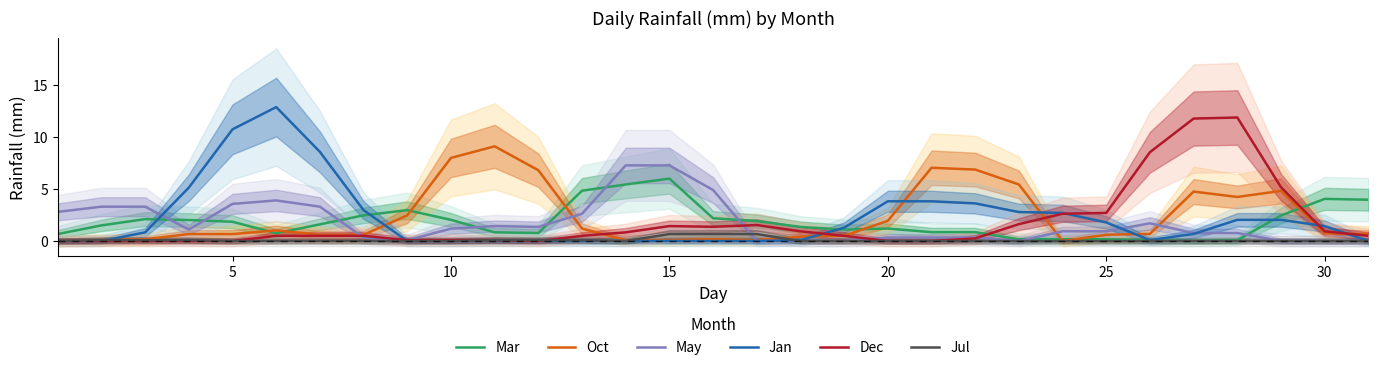

Reading right to left, extract all data points from this chart.

Mar: 4.0	4.0	2.4	0.1	0.0	0.1	0.2	0.2	0.2	0.8	0.8	1.2	1.1	1.4	1.9	2.2	6.0	5.4	4.8	0.8	0.8	2.0	3.0	2.5	1.6	0.8	1.8	2.0	2.1	1.5	0.7
Oct: 0.7	0.8	4.8	4.2	4.8	0.7	0.6	0.0	5.4	6.9	7.0	1.9	0.5	0.4	0.1	0.2	0.1	0.1	1.2	6.8	9.1	8.0	2.5	0.6	0.6	1.0	0.7	0.7	0.2	0.1	0.0
May: 0.0	0.0	0.0	0.8	0.8	1.7	0.9	0.9	0.0	0.3	0.3	0.3	0.0	0.0	0.0	4.9	7.3	7.3	2.6	1.4	1.4	1.2	0.1	0.3	3.3	3.9	3.6	1.1	3.3	3.3	2.8
Jan: 0.0	1.4	2.0	2.0	0.7	0.1	1.8	2.7	2.8	3.6	3.8	3.8	1.3	0.1	0.0	0.0	0.0	0.0	0.0	0.0	0.0	0.0	0.0	3.0	8.6	12.9	10.7	5.1	0.8	0.0	0.0
Dec: 0.5	0.9	5.2	11.9	11.8	8.5	2.7	2.6	1.6	0.3	0.0	0.0	0.5	0.9	1.5	1.4	1.4	0.8	0.5	0.0	0.1	0.1	0.1	0.5	0.5	0.5	0.0	0.0	0.0	0.0	0.0
Jul: 0.0	0.0	0.0	0.0	0.0	0.0	0.0	0.0	0.0	0.0	0.0	0.0	0.0	0.0	0.7	0.7	0.7	0.0	0.1	0.1	0.1	0.0	0.0	0.0	0.0	0.0	0.0	0.1	0.1	0.1	0.0